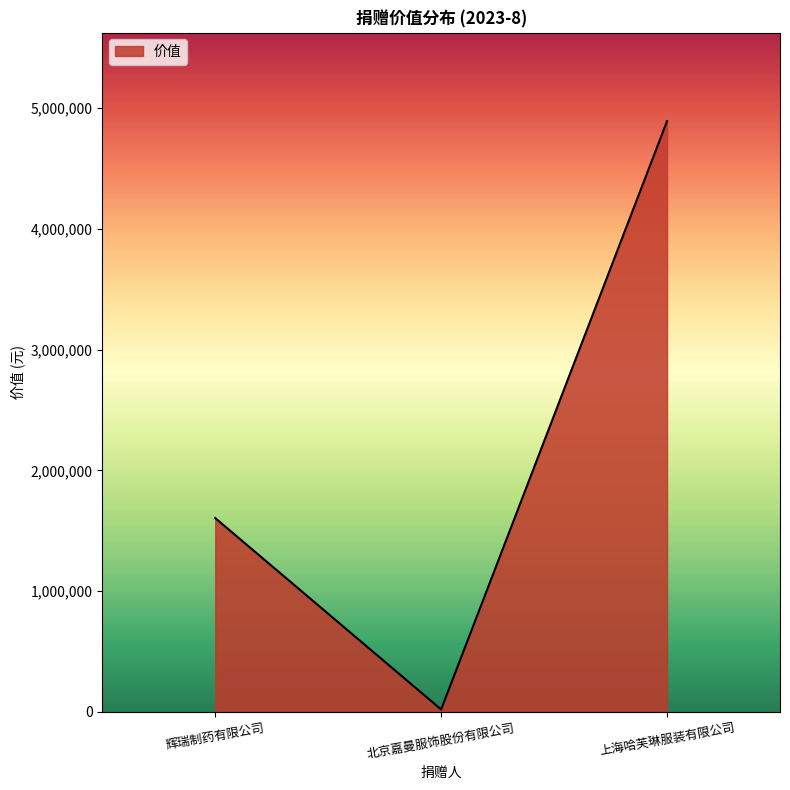

What is the smallest value displayed?

20000.0